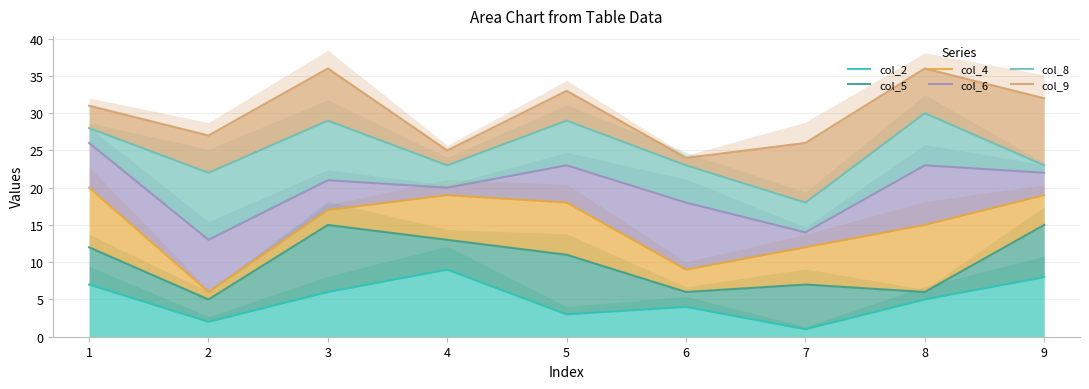

Count the col_5 values in the range 6 to 13.

6